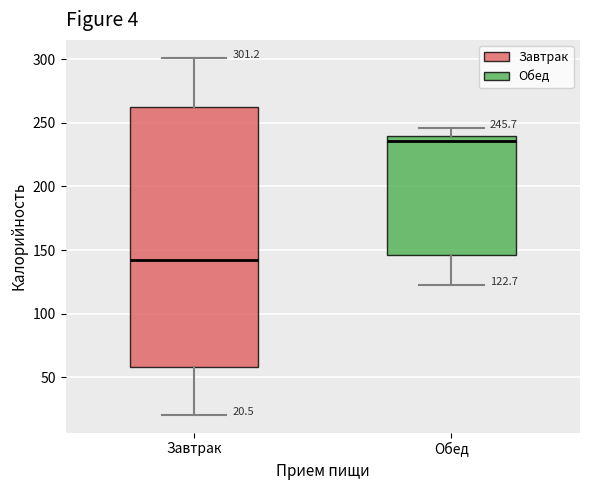

Which box is the tallest, from its lower edge to its upper edge?

Завтрак